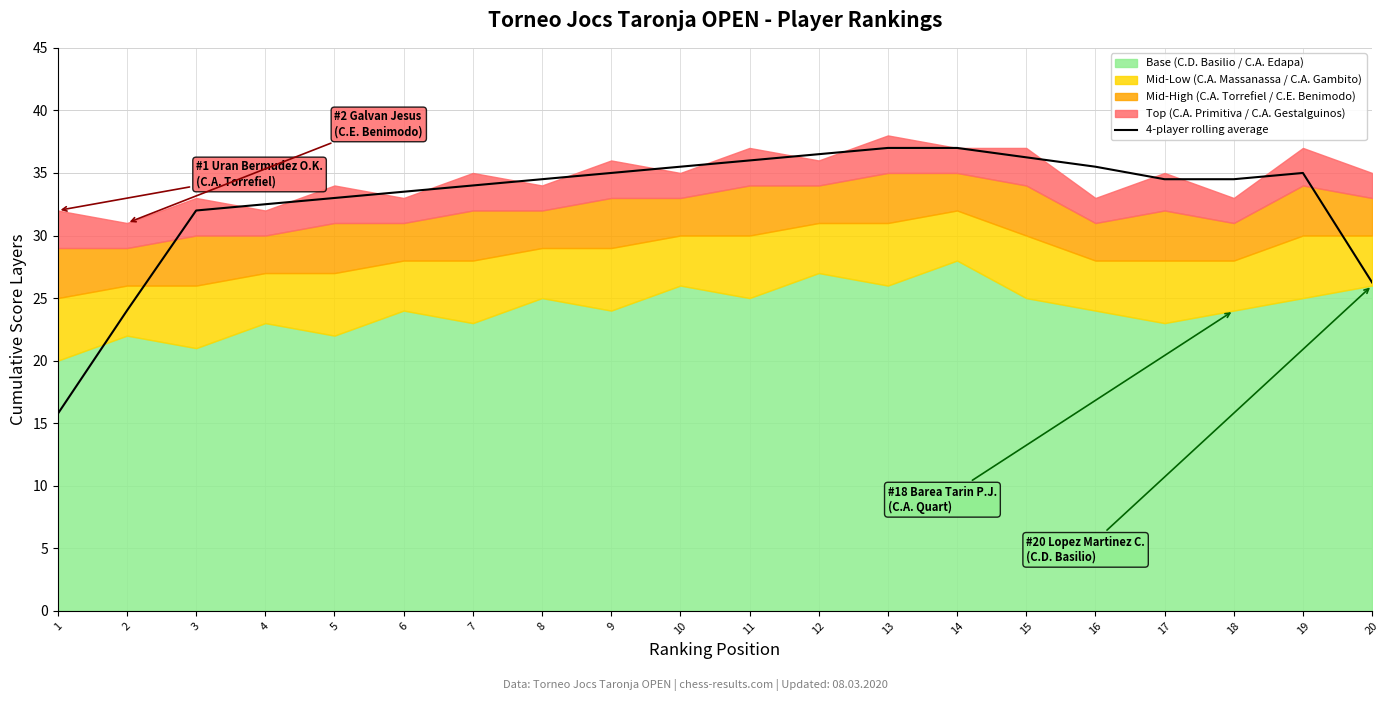

What is the value of the 14th point from the left?

37.0